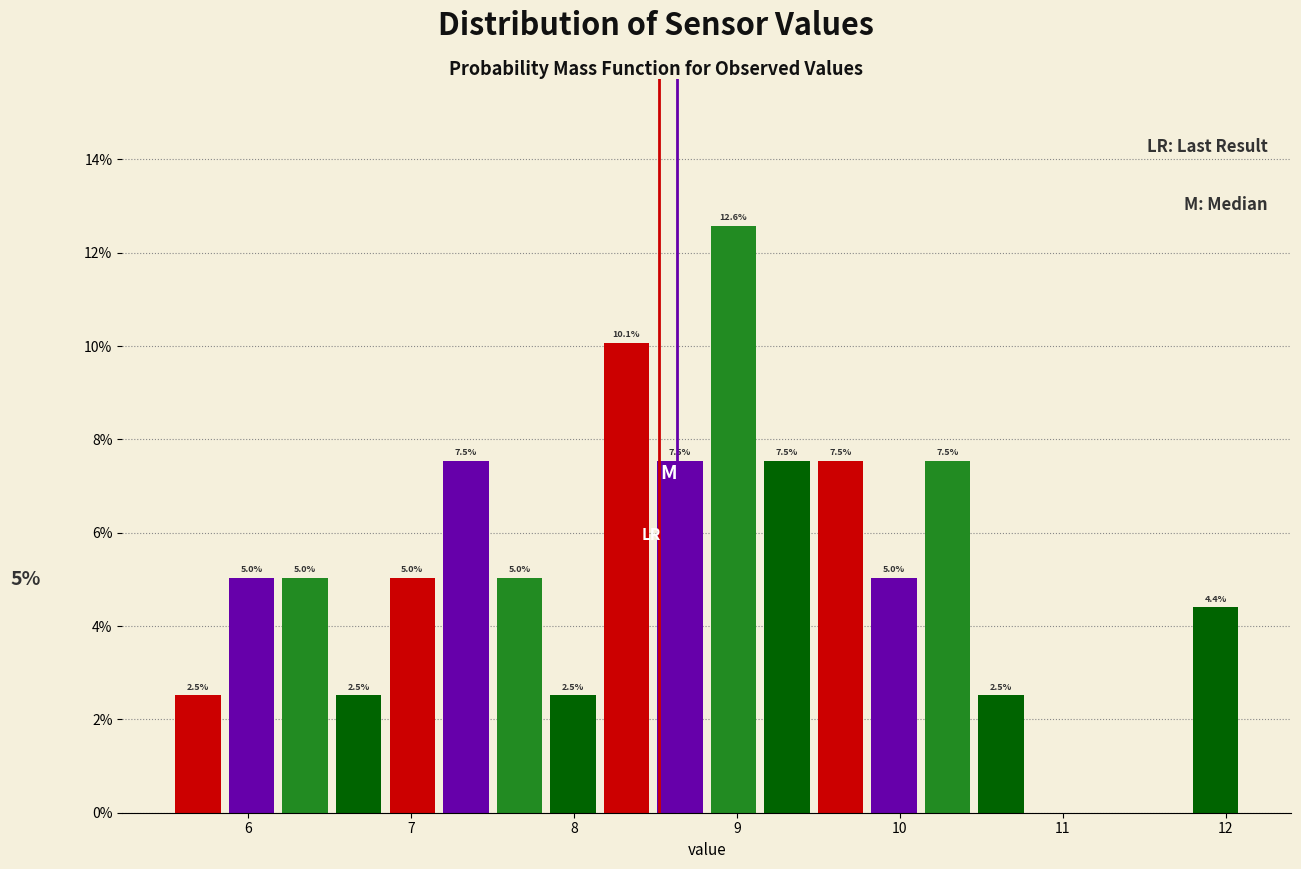

Read against the x-axis, roughly where is the centre of the tallest bar?

9.0